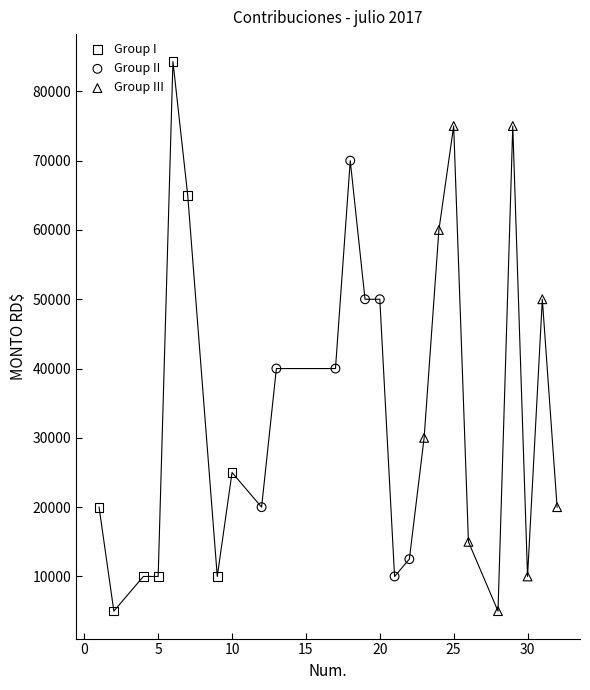

Which series has the largest Y range (max minus min)?

Group I